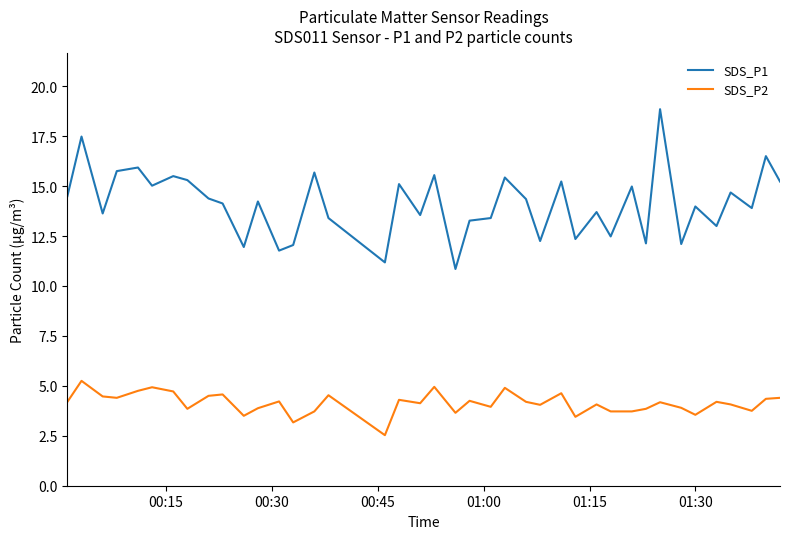

What is the maximum value for SDS_P1?

18.9